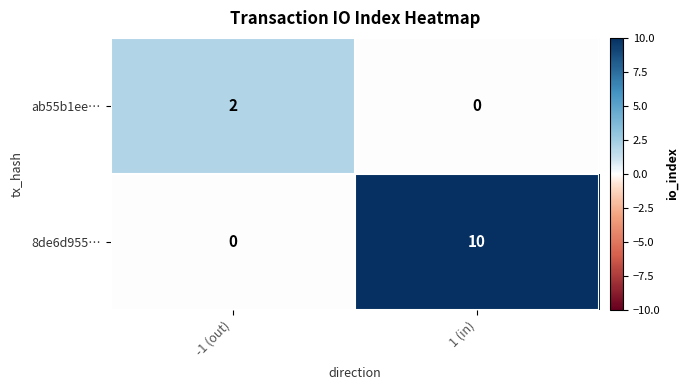

At how many categories does at least one series exceed 0?

2